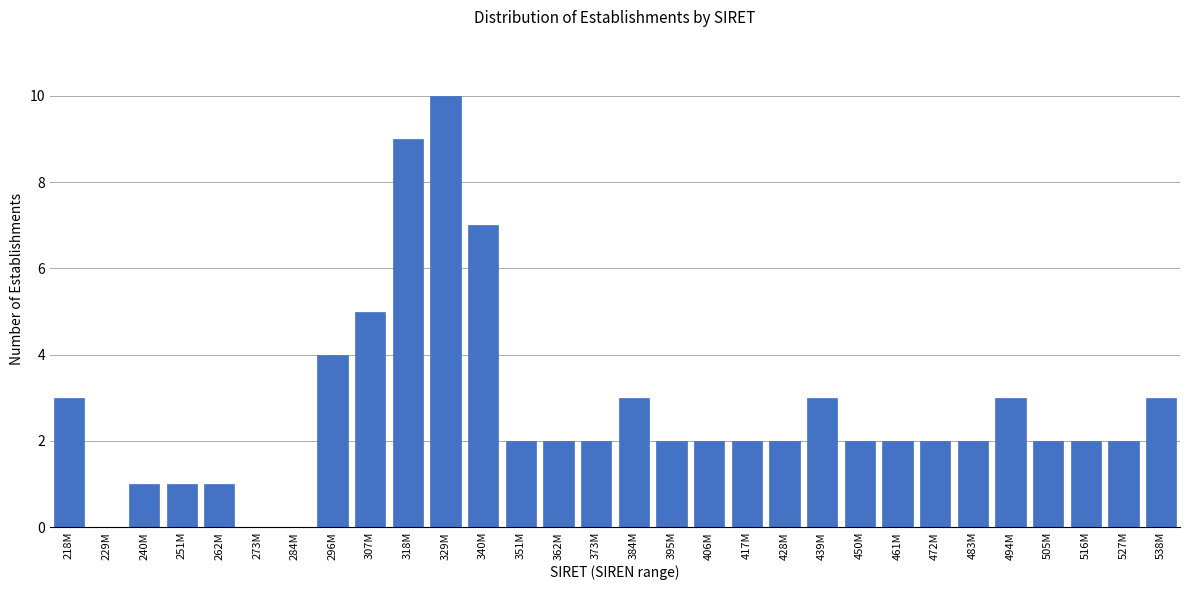

Reading right to left, extract all data points from this chart.

538M=3	527M=2	516M=2	505M=2	494M=3	483M=2	472M=2	461M=2	450M=2	439M=3	428M=2	417M=2	406M=2	395M=2	384M=3	373M=2	362M=2	351M=2	340M=7	329M=10	318M=9	307M=5	296M=4	284M=0	273M=0	262M=1	251M=1	240M=1	229M=0	218M=3